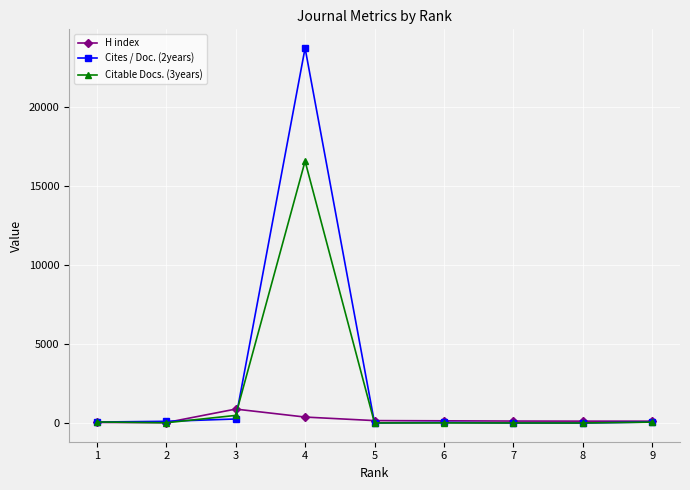

Where does the Citable Docs. (3years) series first go above 13?

1